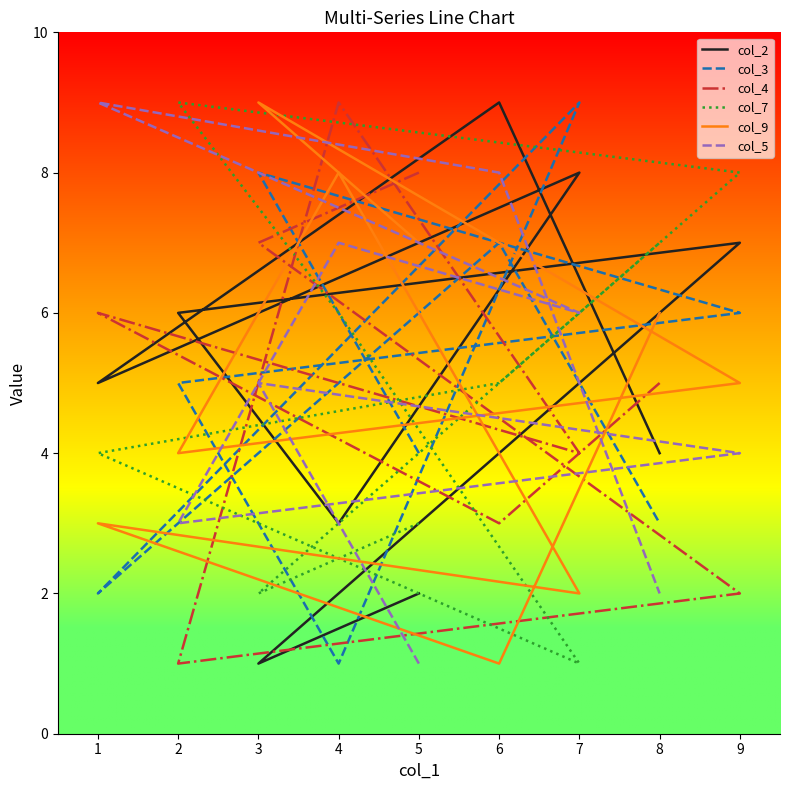

What is the maximum value for col_2?

9